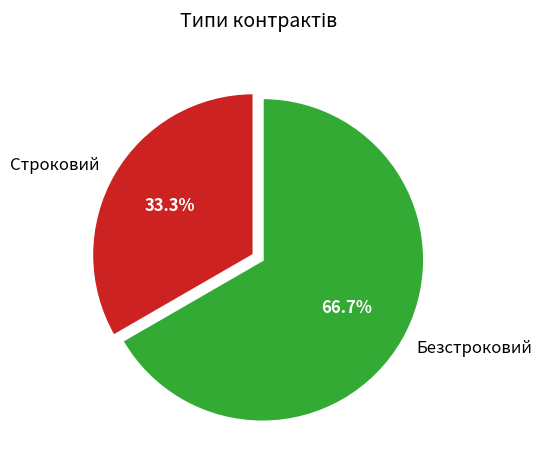

What percentage is NOT represented by Безстроковий?

33.3%